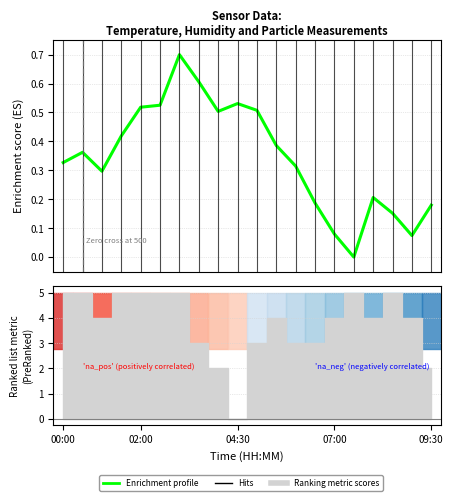

What is the change in value from 6 to 11?

-0.3